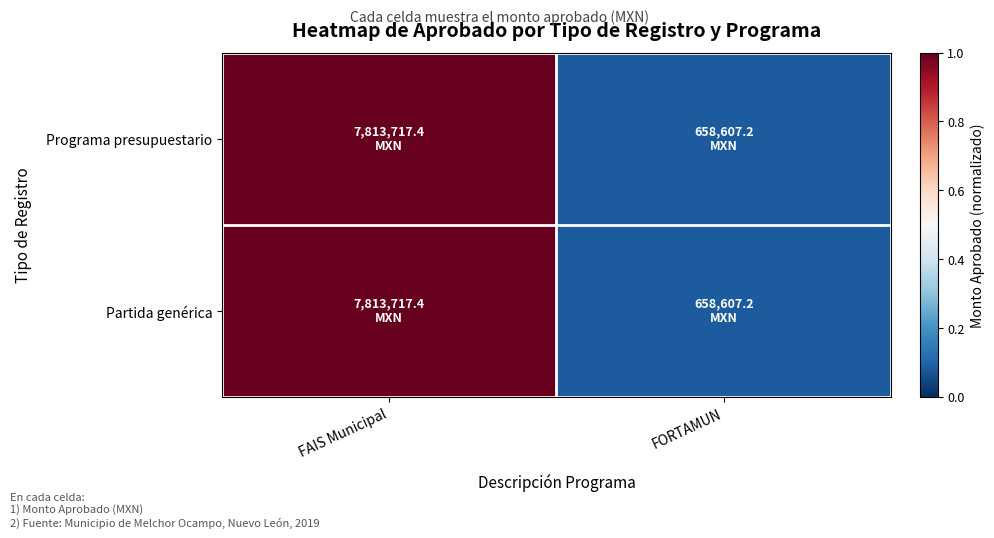

Which category has the lowest value across all series?

FORTAMUN